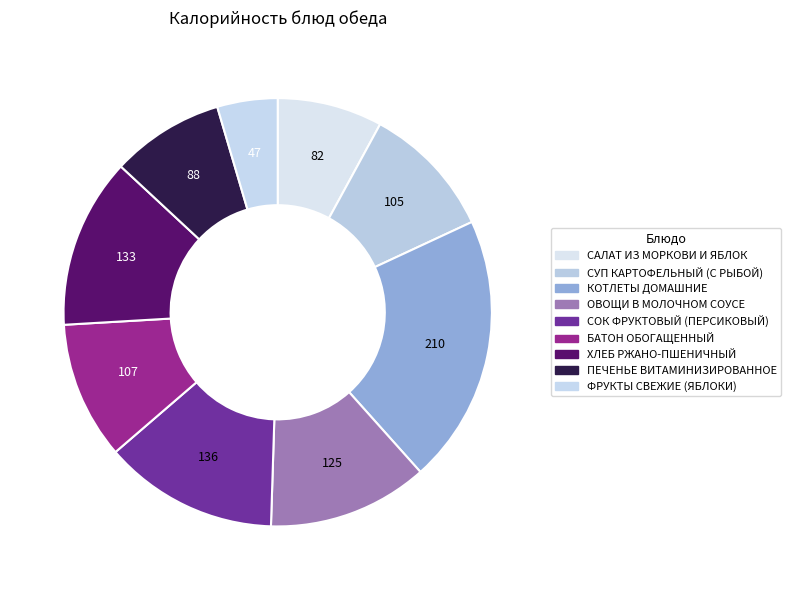

Approximately how many times larger is the value at ПЕЧЕНЬЕ ВИТАМИНИЗИРОВАННОЕ compared to ОВОЩИ В МОЛОЧНОМ СОУСЕ?

0.7